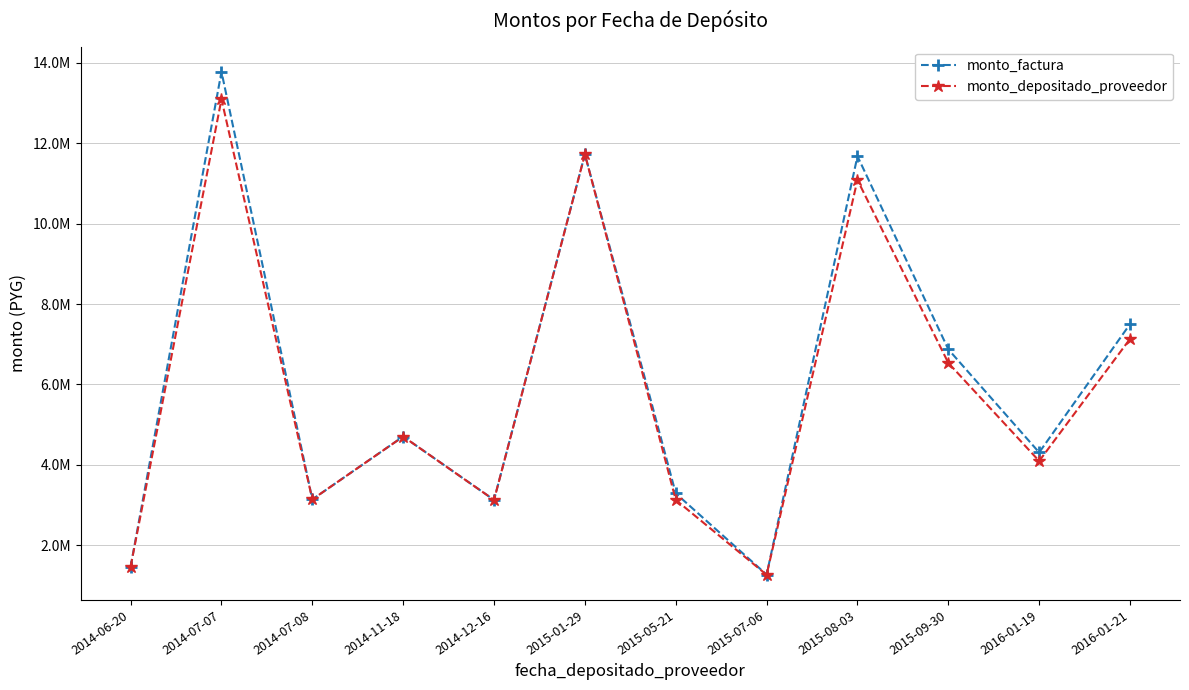

Rank the series by their average value, from highest to lowest.

monto_factura, monto_depositado_proveedor